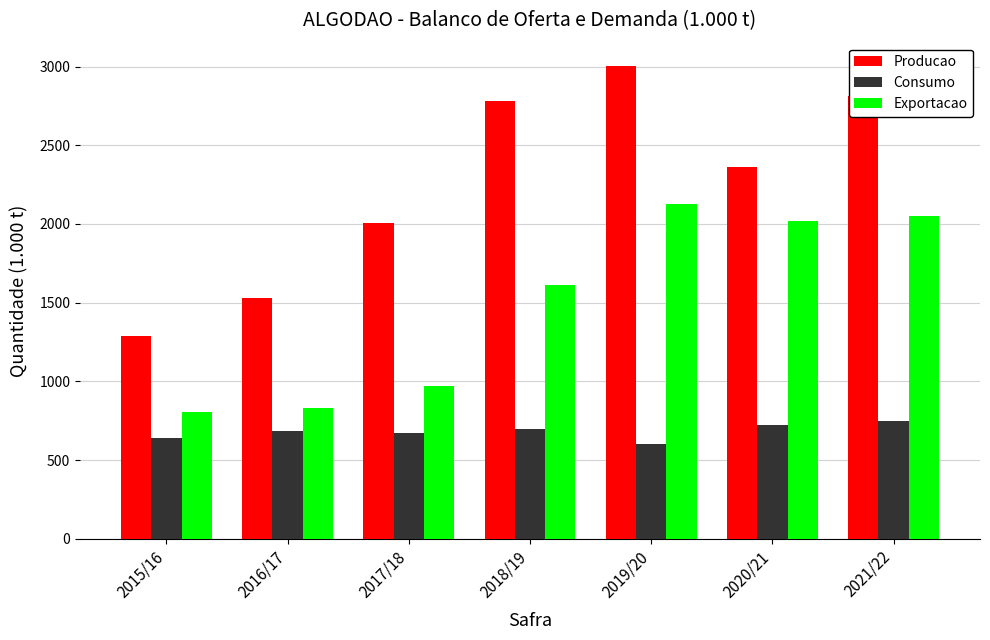

Count the number of categories in the chart.

7